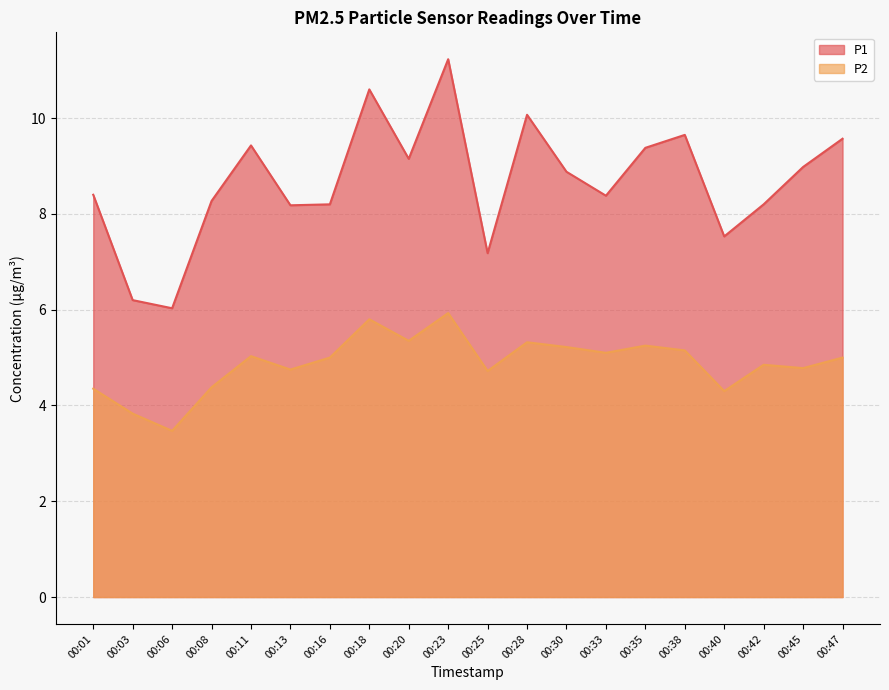

How many values in the P1 series exceed 8?

16